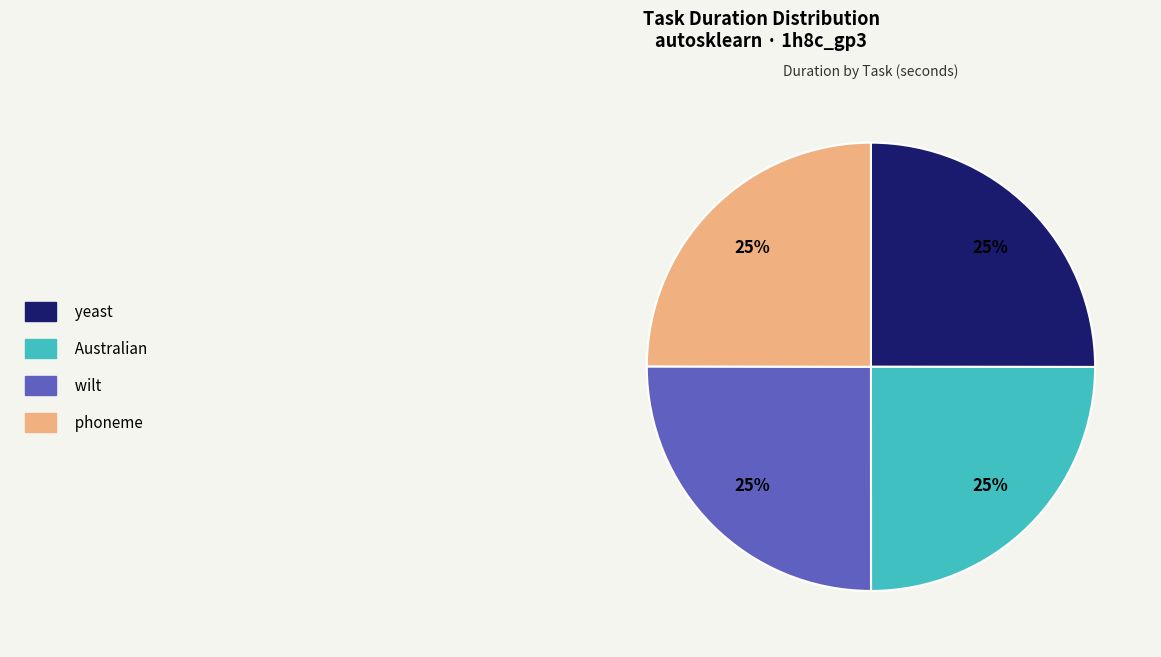

To the nearest percent, what is the average slice percentage?

25%